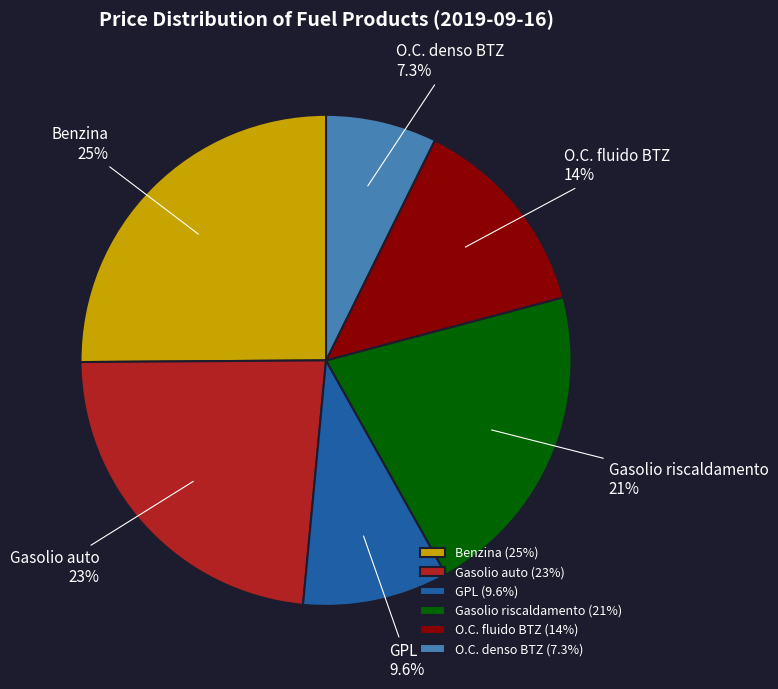

To the nearest percent, what percentage of the pie is O.C. fluido BTZ?

14%